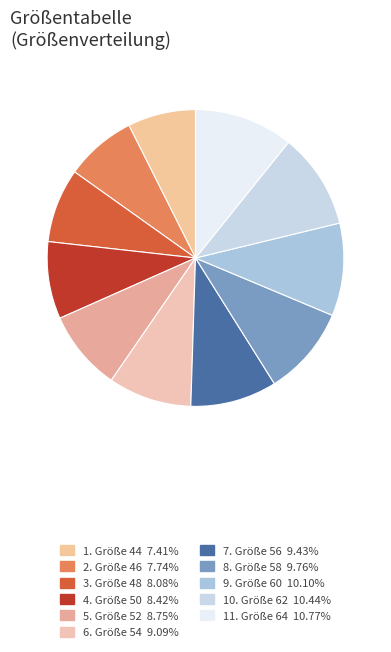

How many segments does this pie chart have?

11